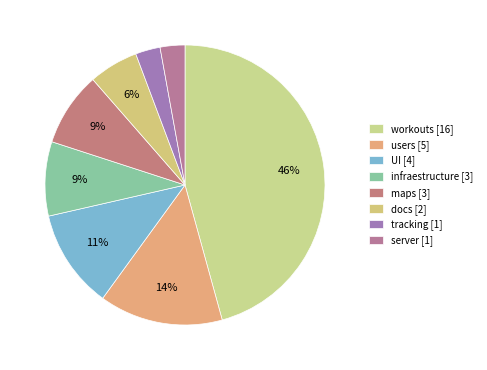

Does any single category account for the majority?

No